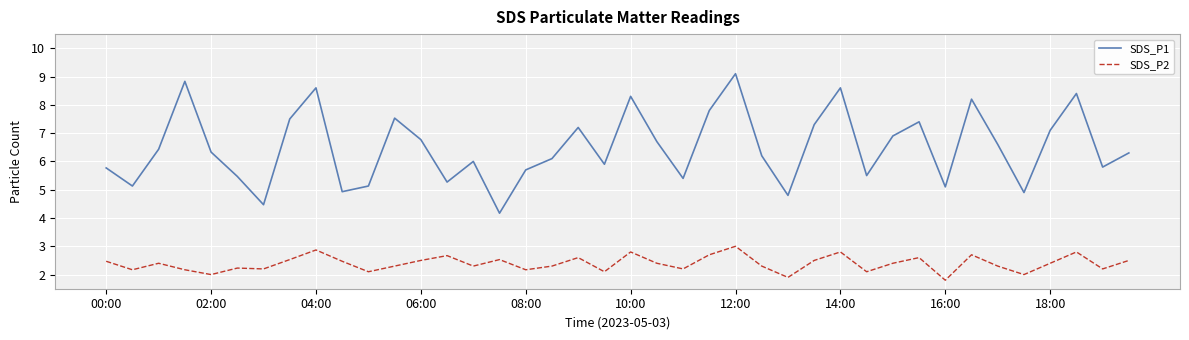

Which series has the largest total across all categories?

SDS_P1